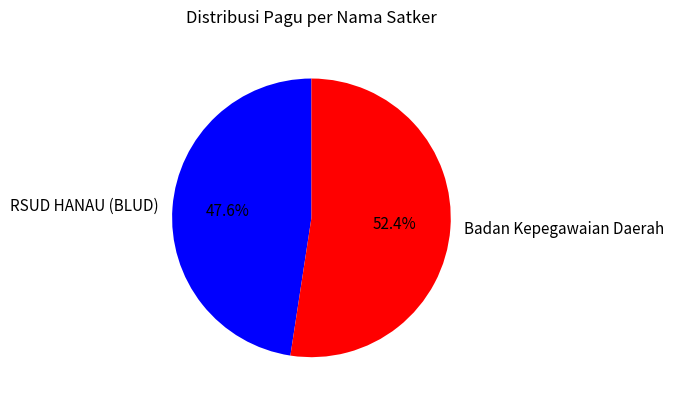

Does any single category account for the majority?

Yes